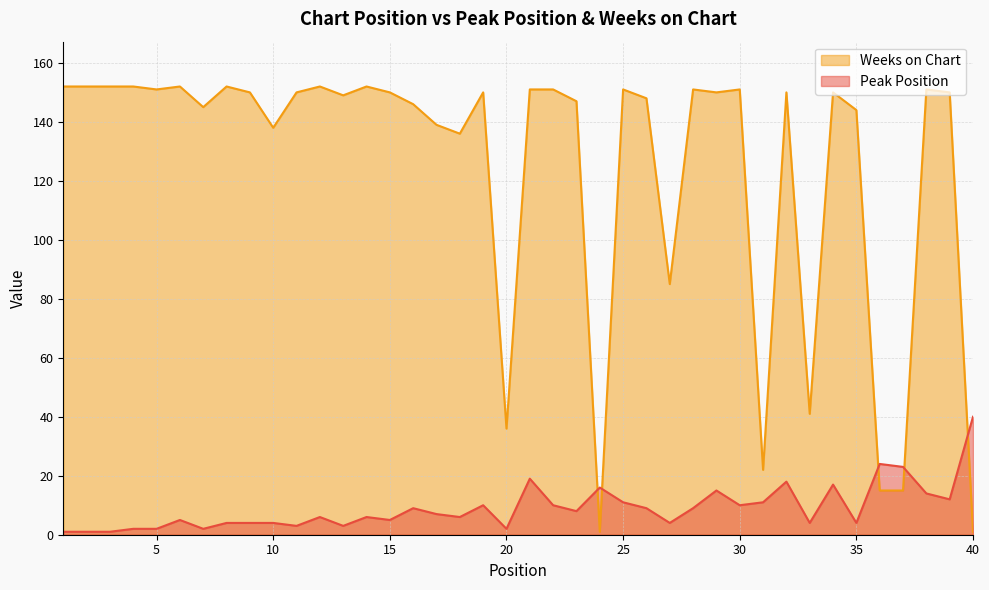

True or false: Weeks on Chart and Peak Position intersect in this chart.

True